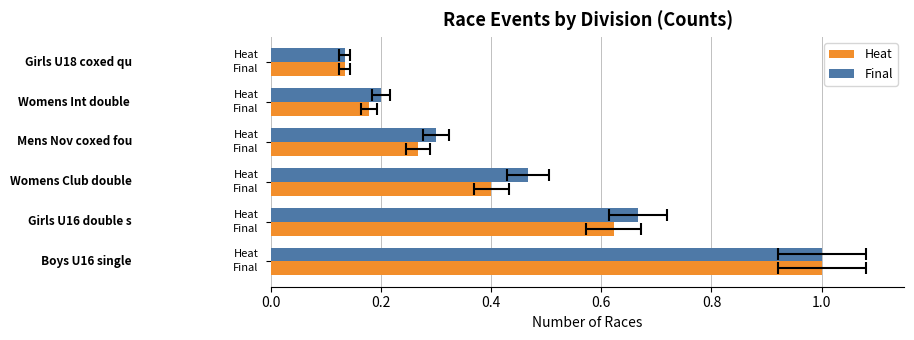

What are all the series names shown in the legend?

Heat, Final